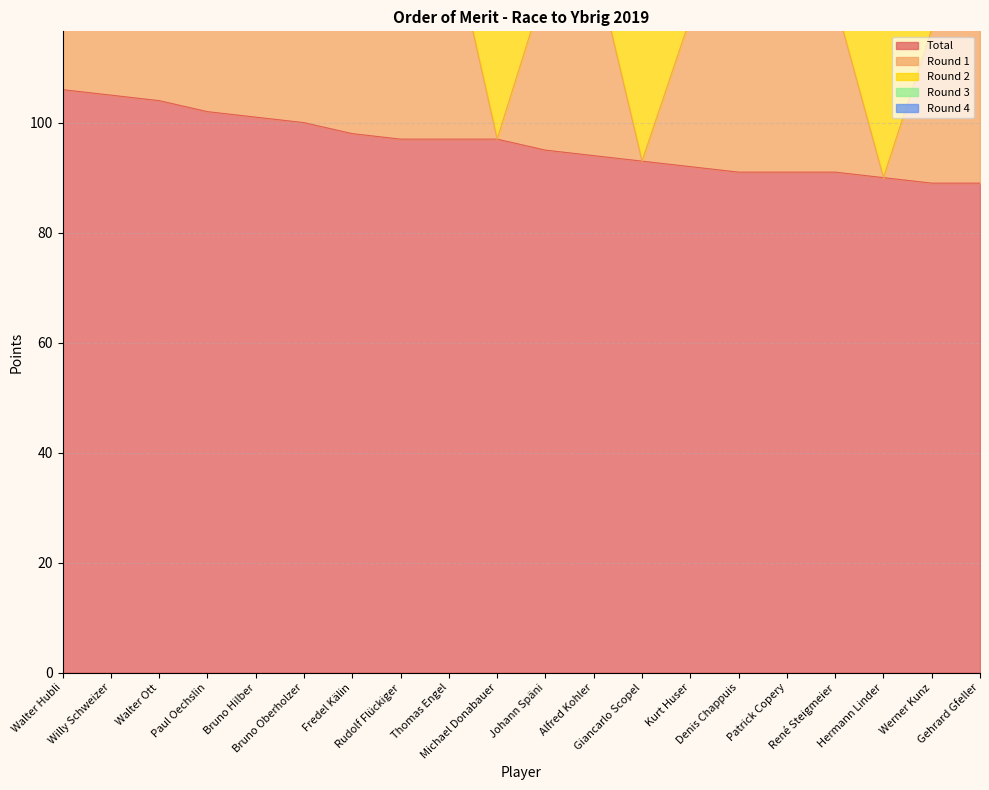

After their last crossing, which series has the higher values: Round 3 or Round 2?

Round 2